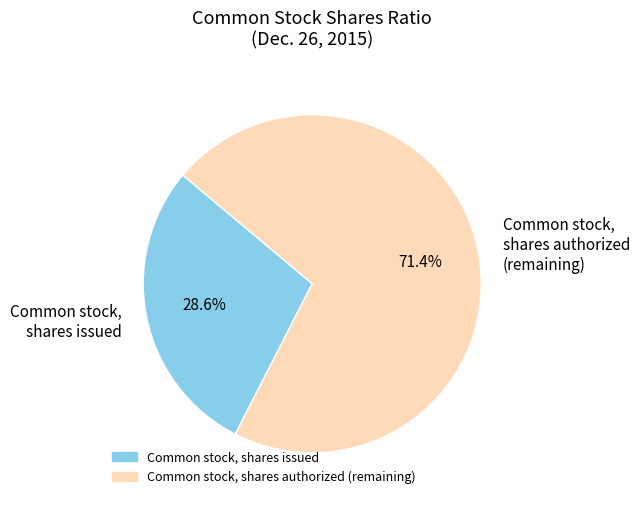

What percentage is NOT represented by Common stock, shares authorized?

28.6%